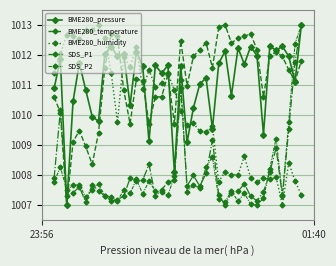

Count the number of data series in this chart.

5